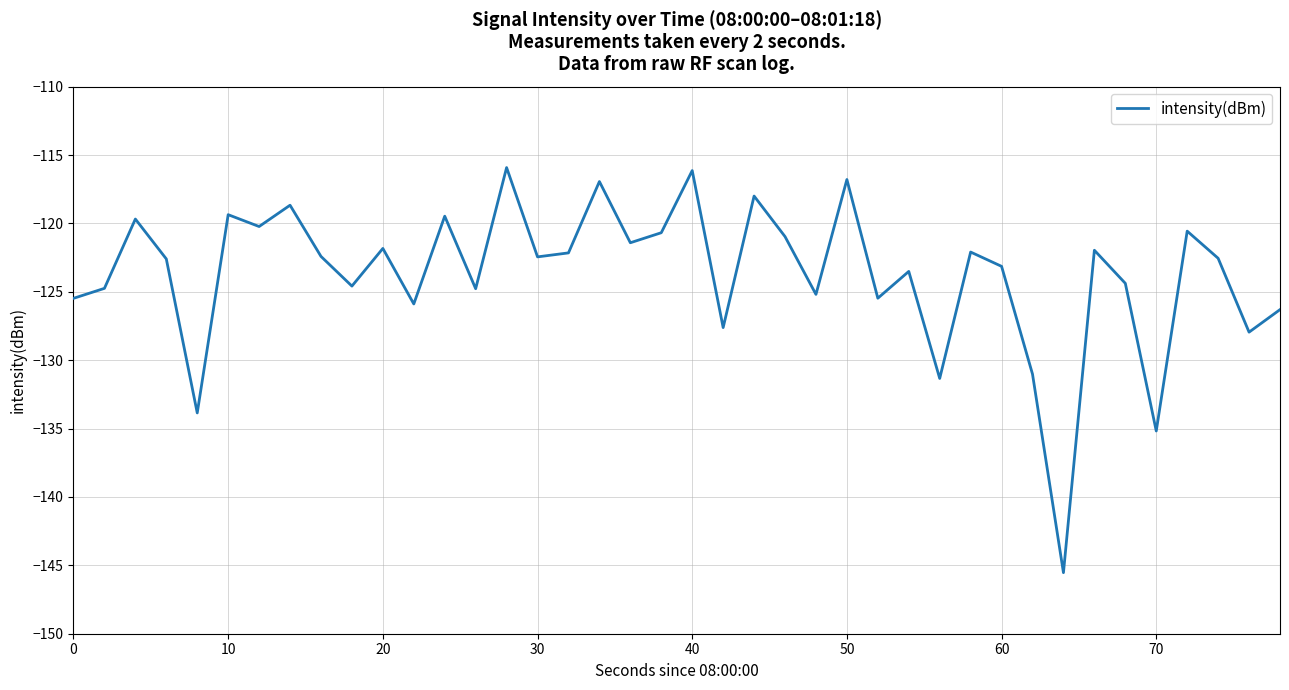

How many categories are shown in the chart?

40